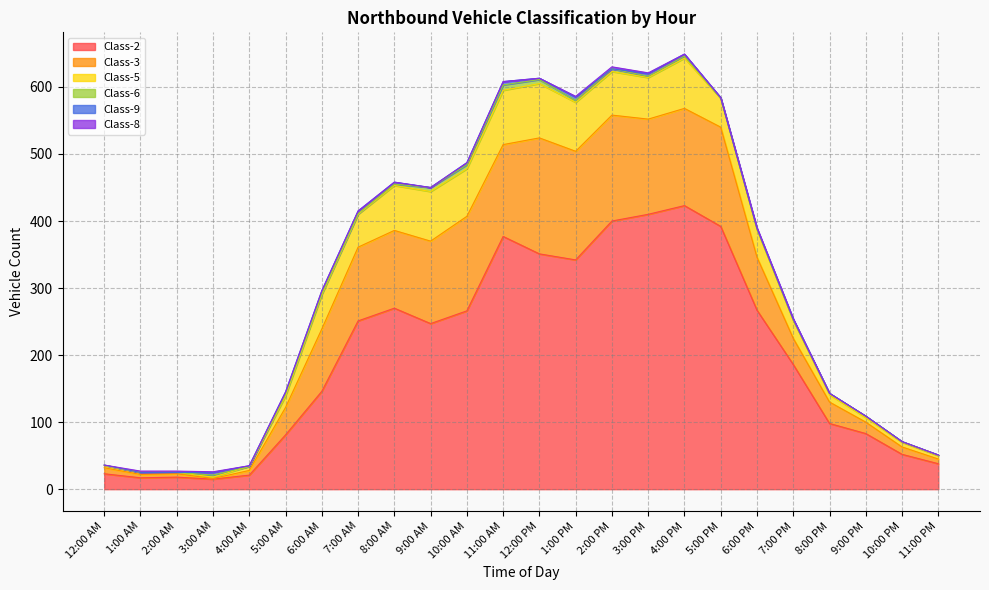

Is it true that Class-5 equals 3 at 12:00 AM?

True